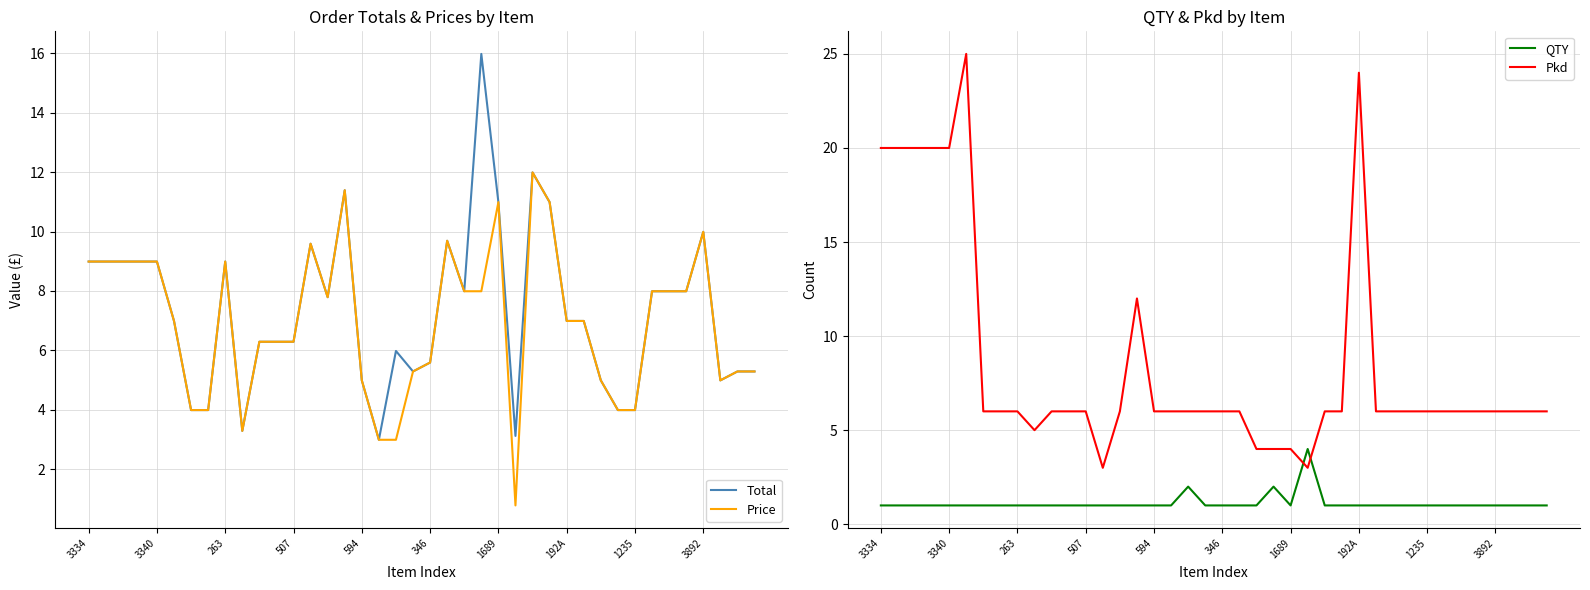

Is it true that Total equals 13.4 at 3334?

False